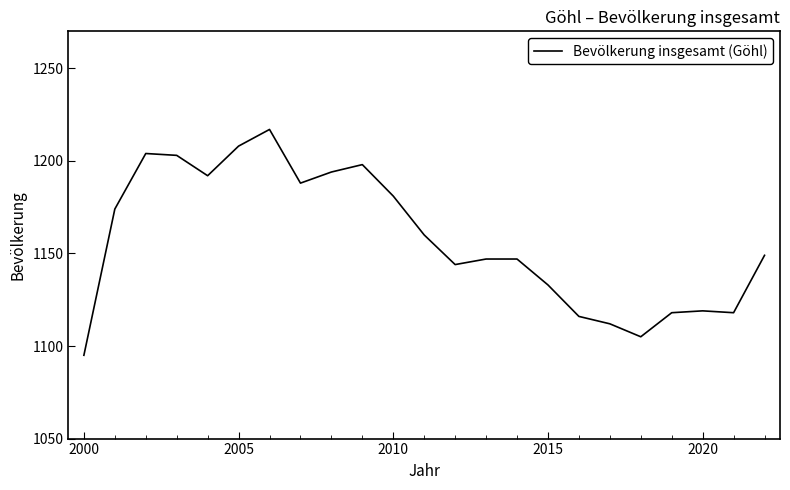

What is the smallest value displayed?

1095